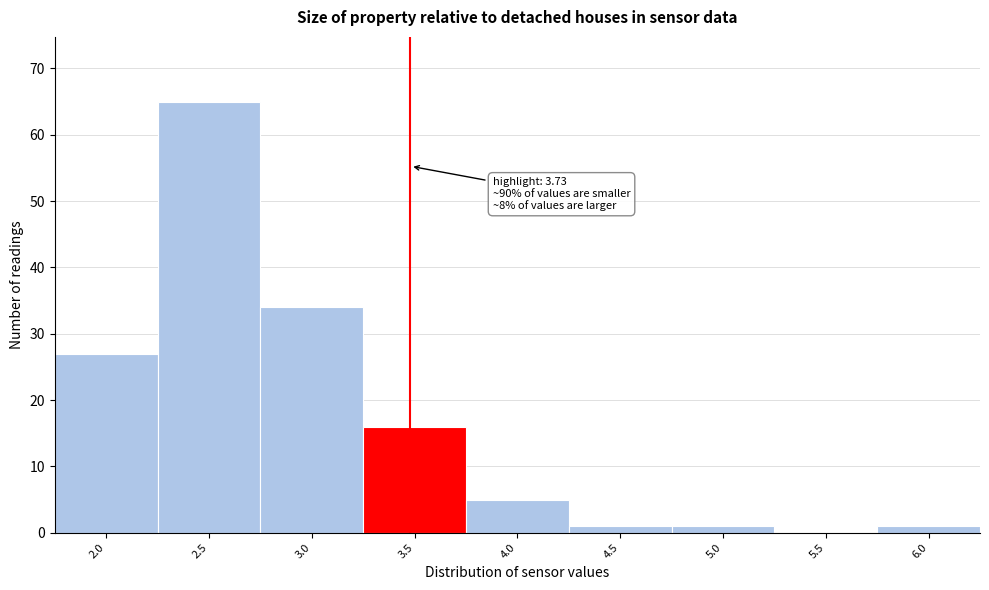

Reading right to left, what are all the values shown in this chart?

6.0=1	5.5=0	5.0=1	4.5=1	4.0=5	3.5=16	3.0=34	2.5=65	2.0=27